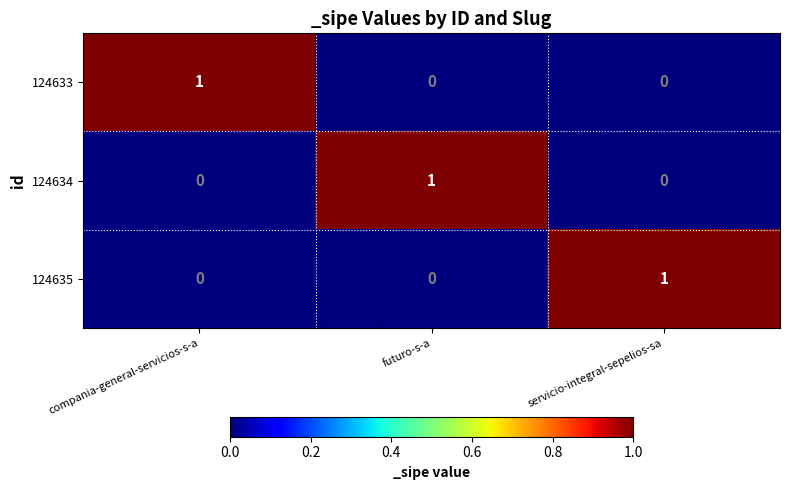

Reading left to right, transcribe all the data shown in this chart.

124633: 1	0	0
124634: 0	1	0
124635: 0	0	1